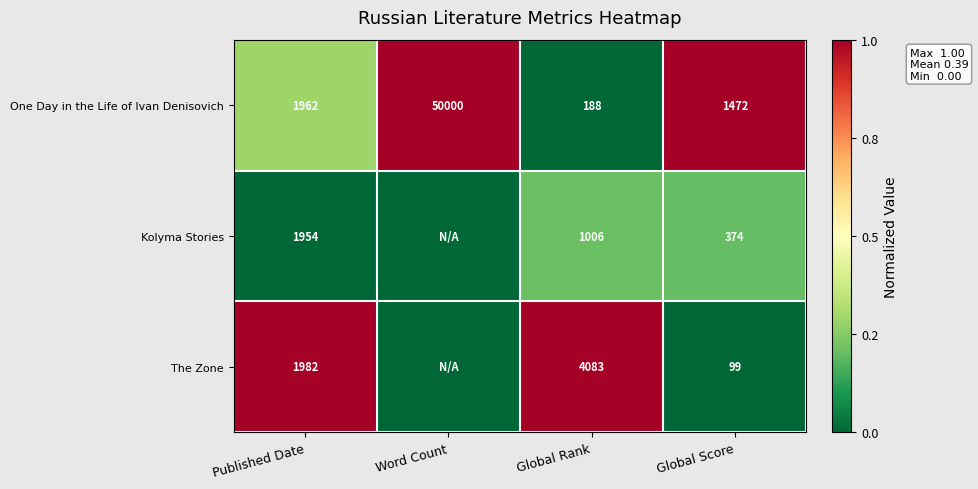

At Published Date, list the series in order from smallest to largest.

Kolyma Stories, One Day in the Life of Ivan Denisovich, The Zone